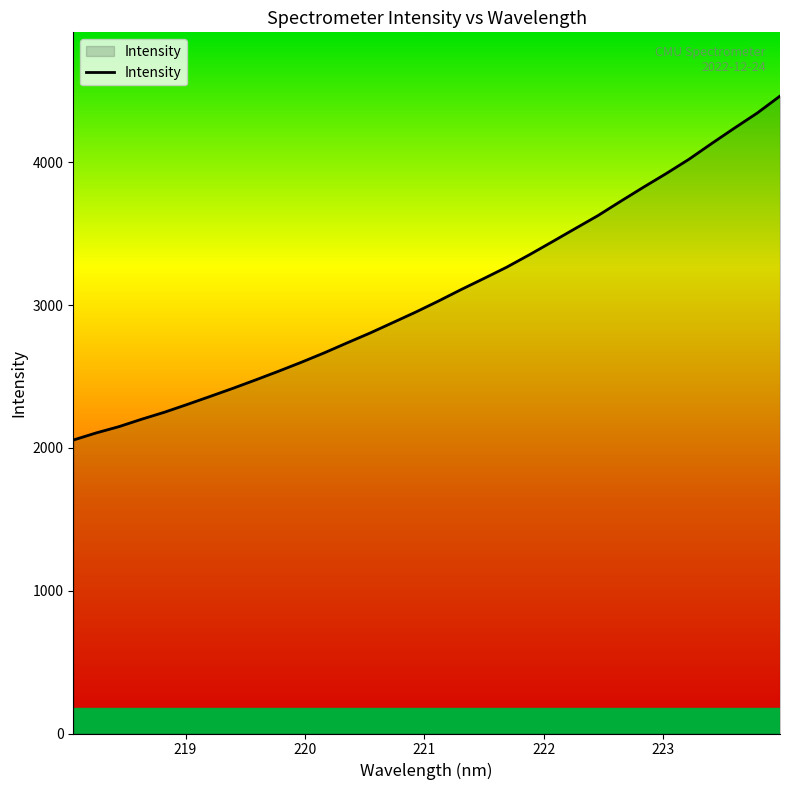

What is the smallest value displayed?

2054.8